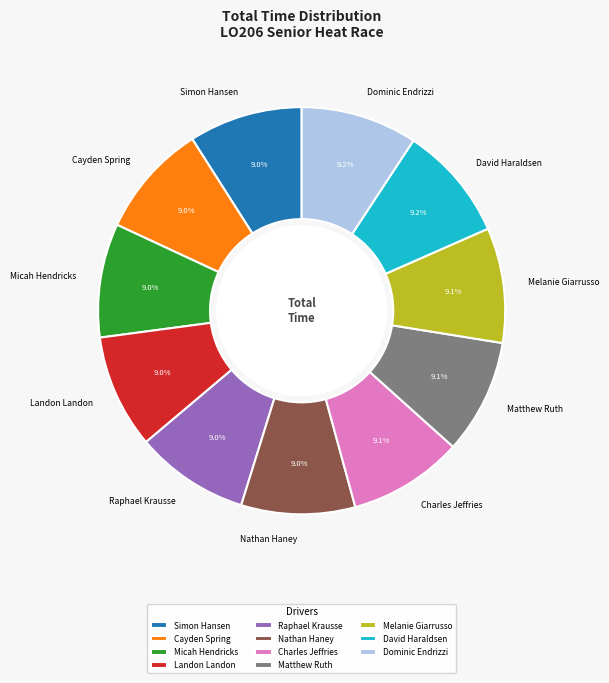

What percentage is the David Haraldsen slice, to the nearest percent?

9%